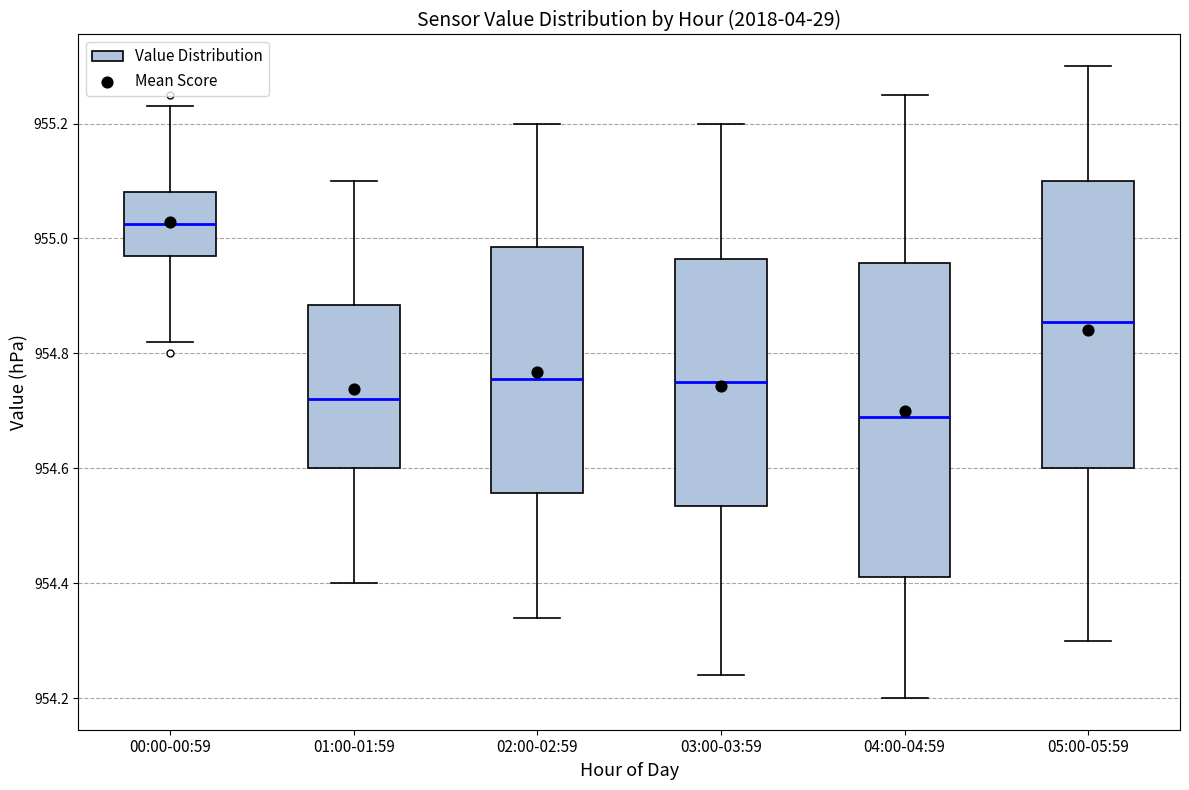

Where does the lower whisker of the box for 03:00-03:59 end on the y-axis? The values are not printed on the chart, so give them approximately, as read against the axis.

954.24